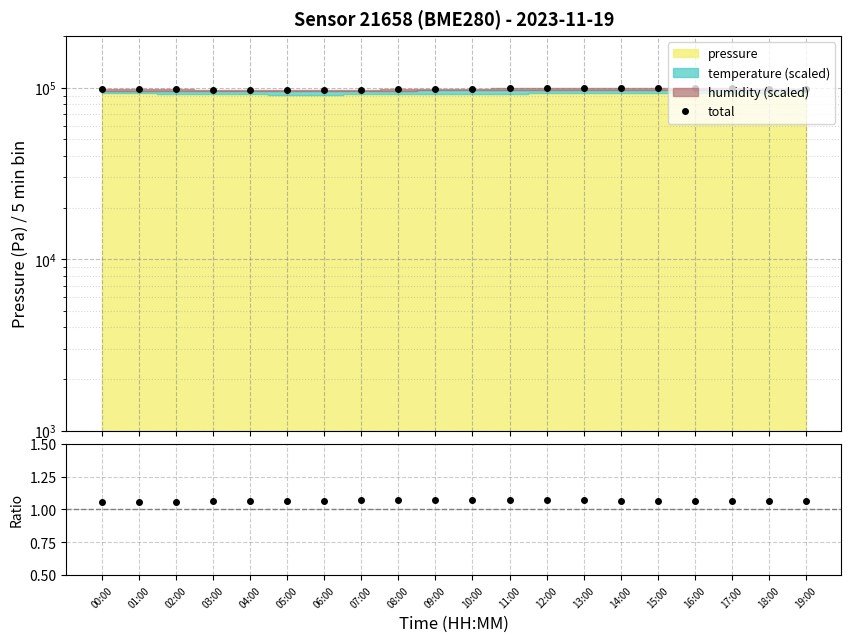

True or false: total and total/pressure intersect in this chart.

False